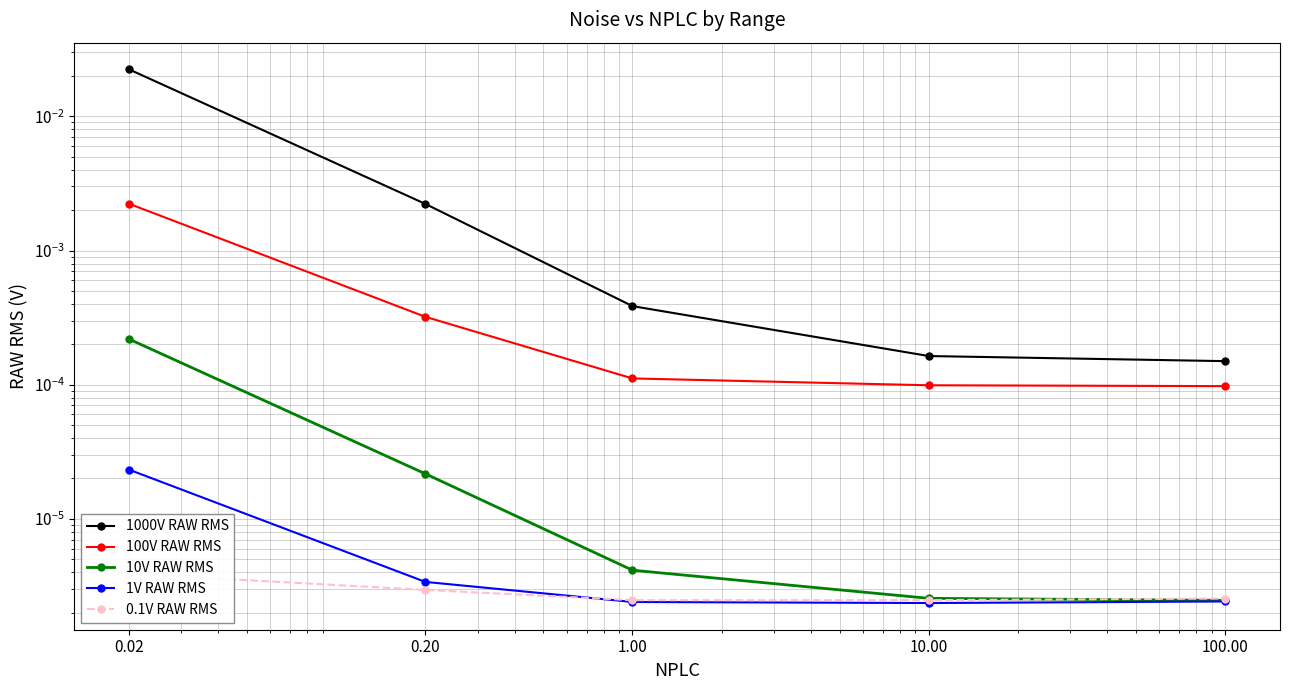

Is it true that 100V RAW RMS equals 0.0 at 100.00?

False